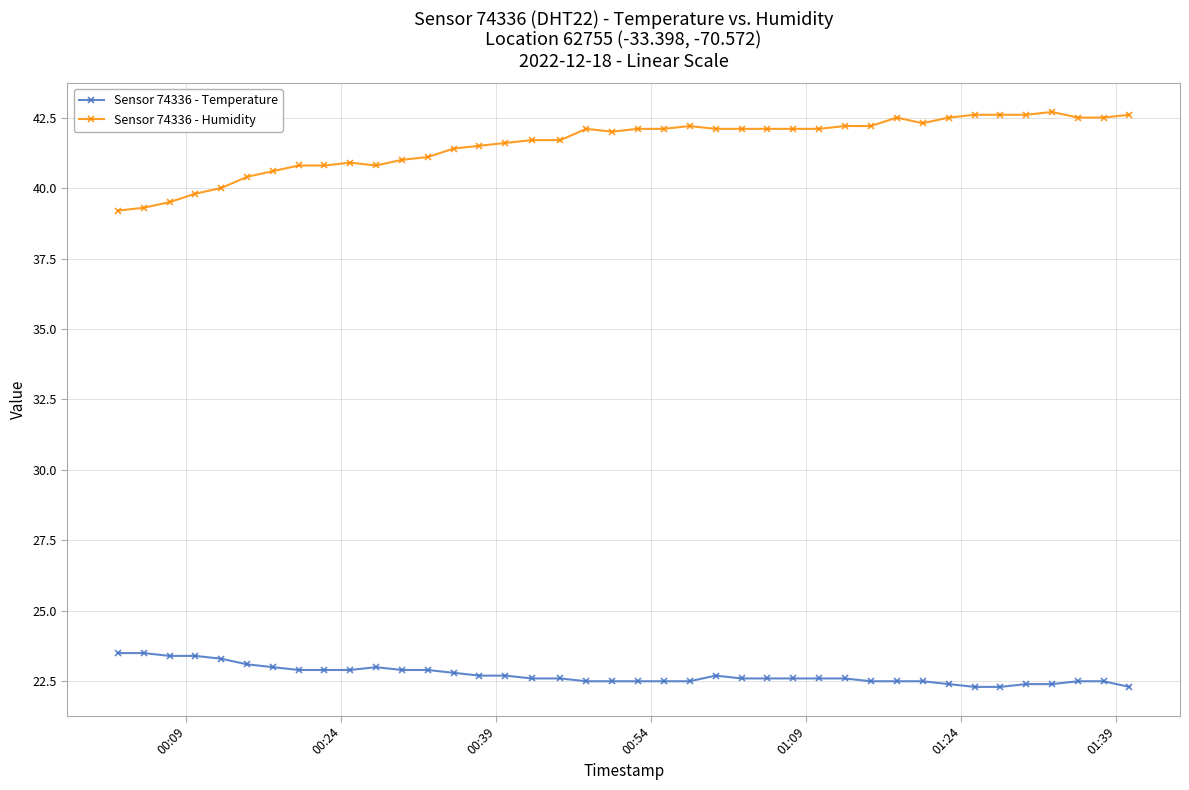

Does the chart display data point markers on the line(s)?

Yes